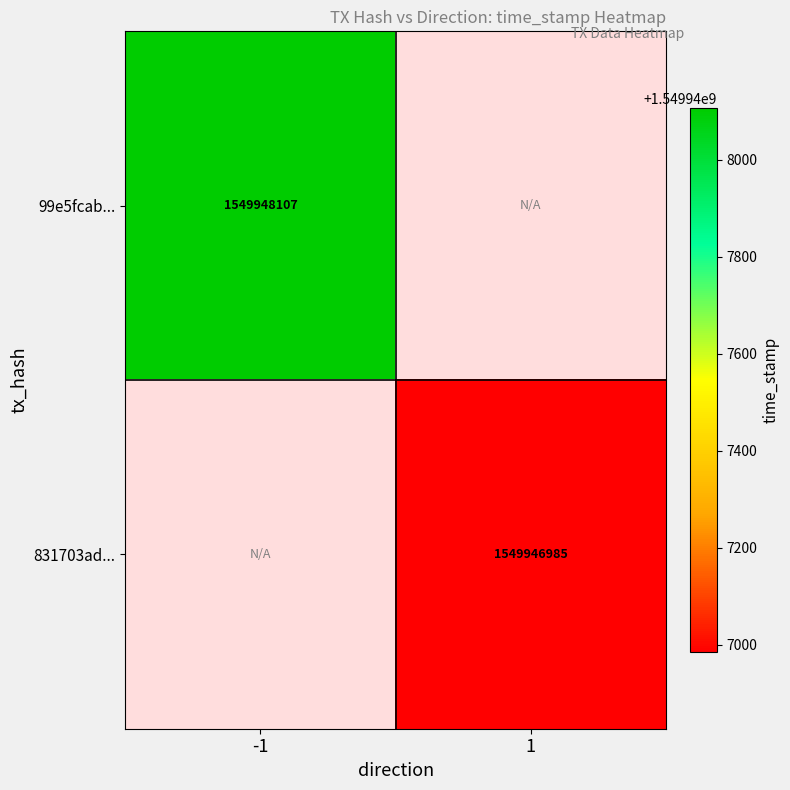

What is the sum of all 831703add2eb442e9c9c6b3ecf7987fe1b75569 values?

1549946985